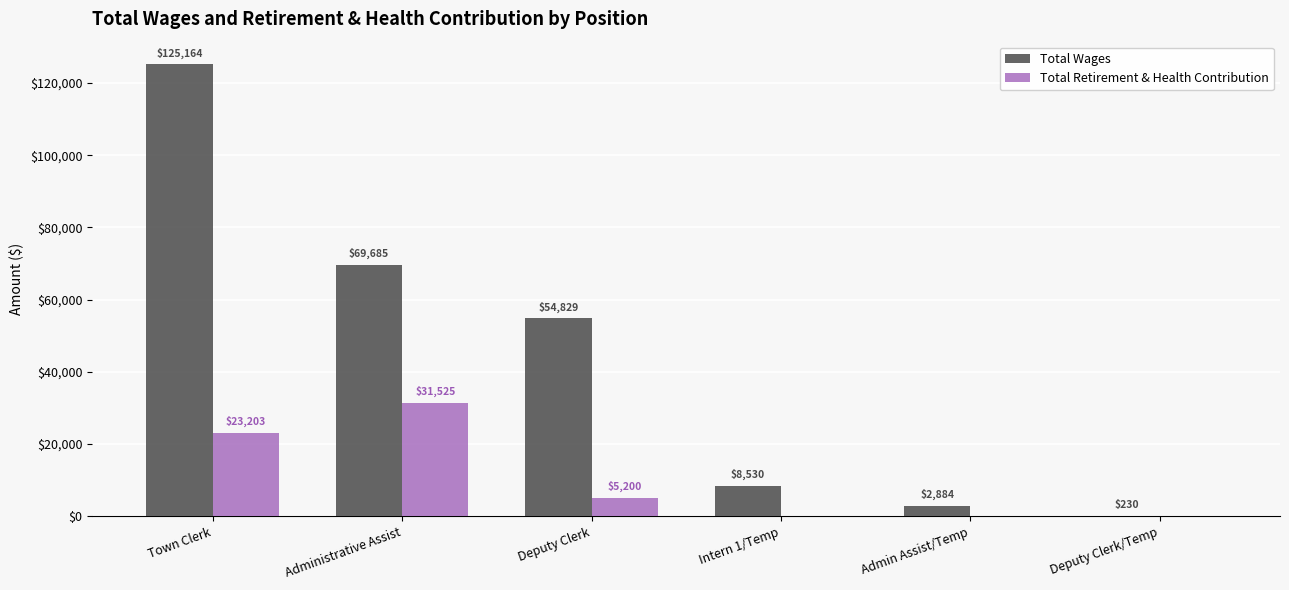

The value of Total Retirement & Health Contribution at Admin Assist/Temp is 0. True or false?

True